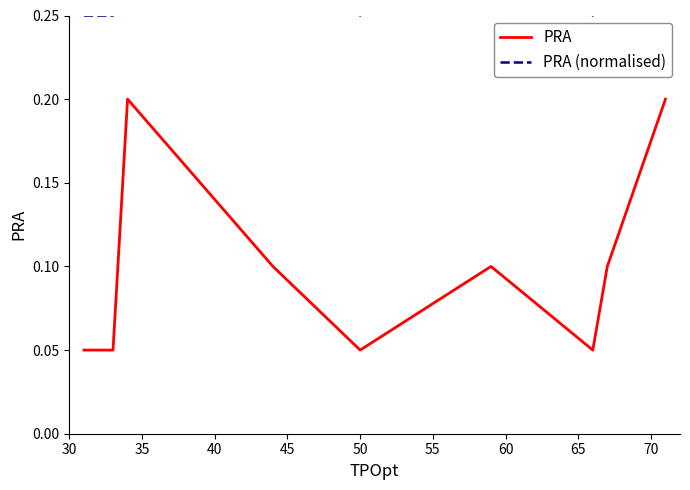

In PRA (normalised), how many points are higher than both neighbors (excluding endpoints)?

2